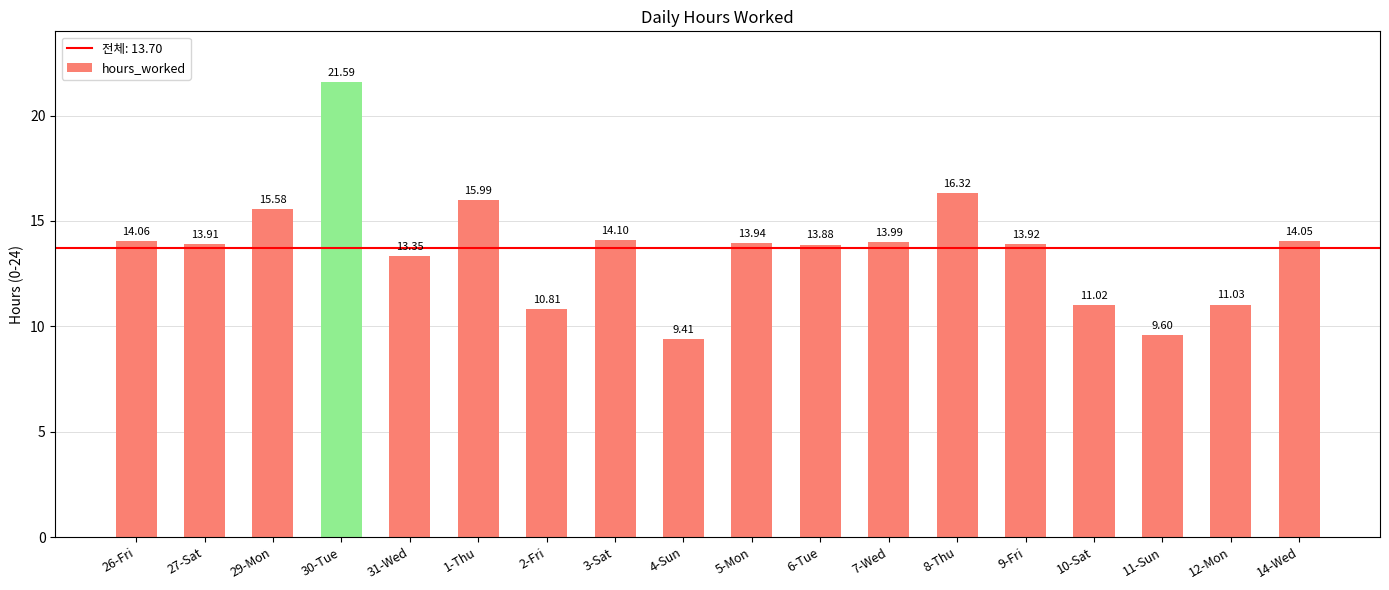

What position from the left is 9-Fri?

14